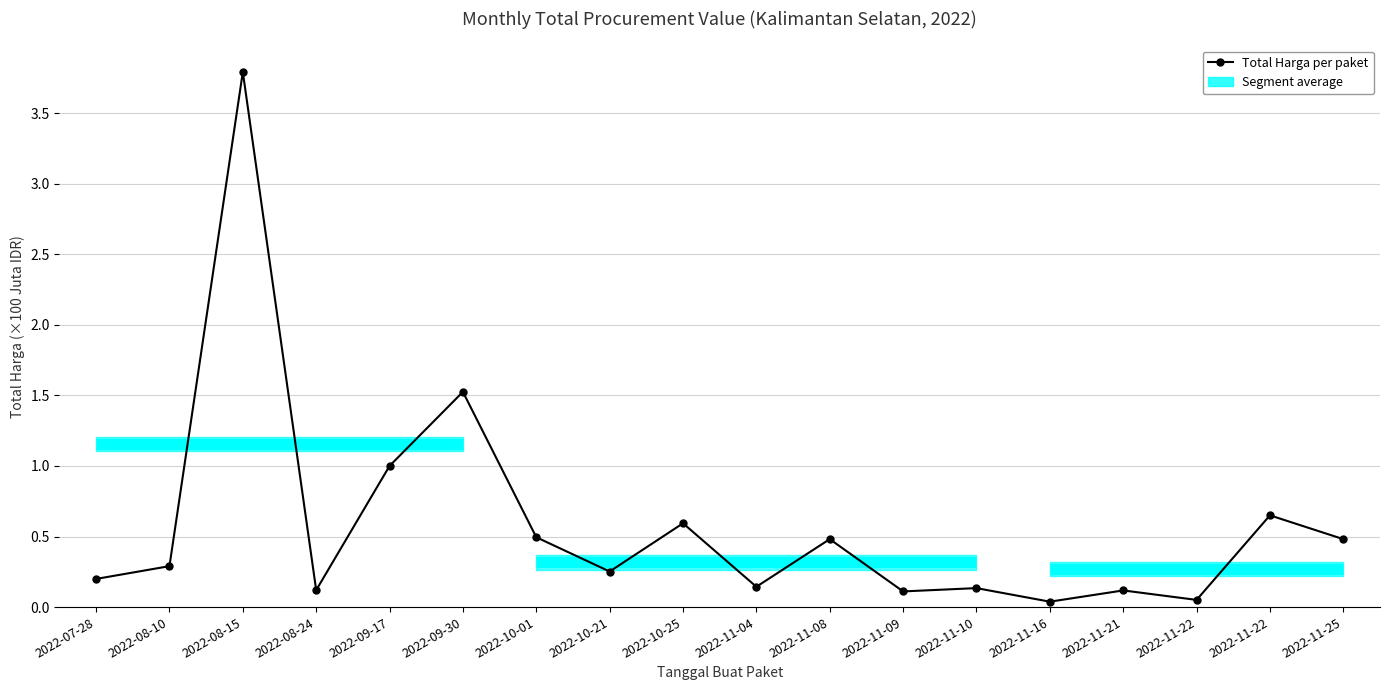

Is it true that the value at 2022-10-01 is 0.5?

True